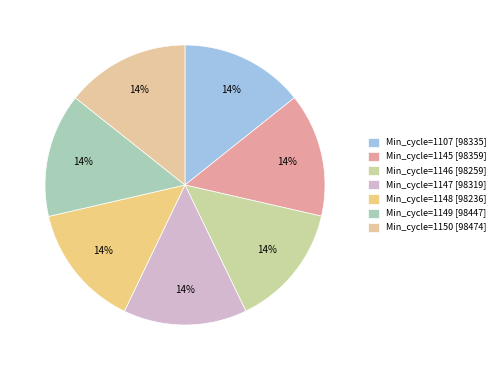

Is there any slice that represents more than half of the pie?

No